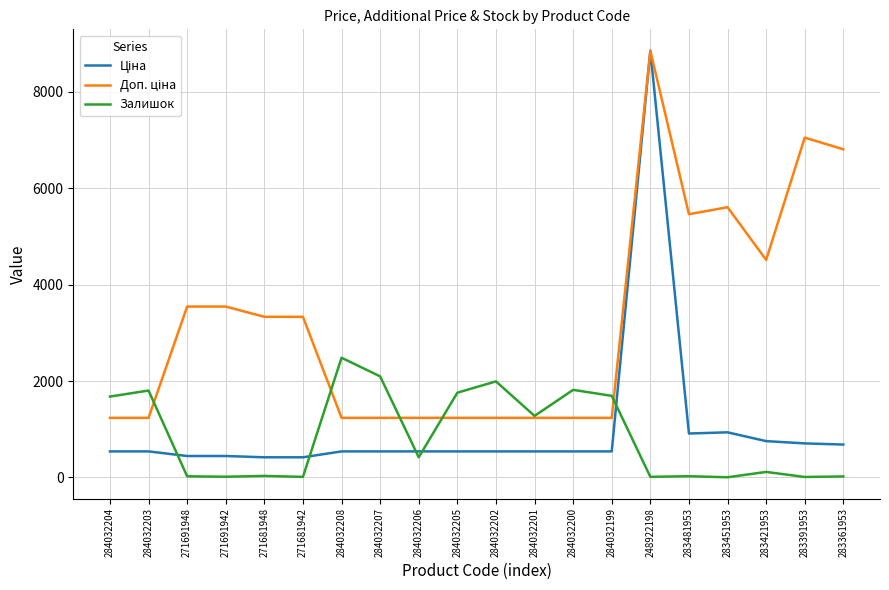

At which category is the sum across all series the highest?

248922198